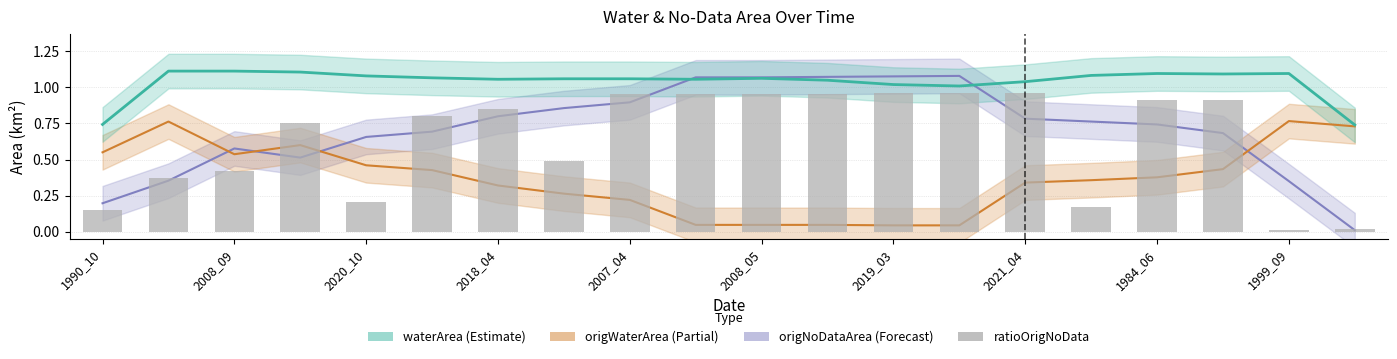

True or false: the data shows 1.7 at 11.

False